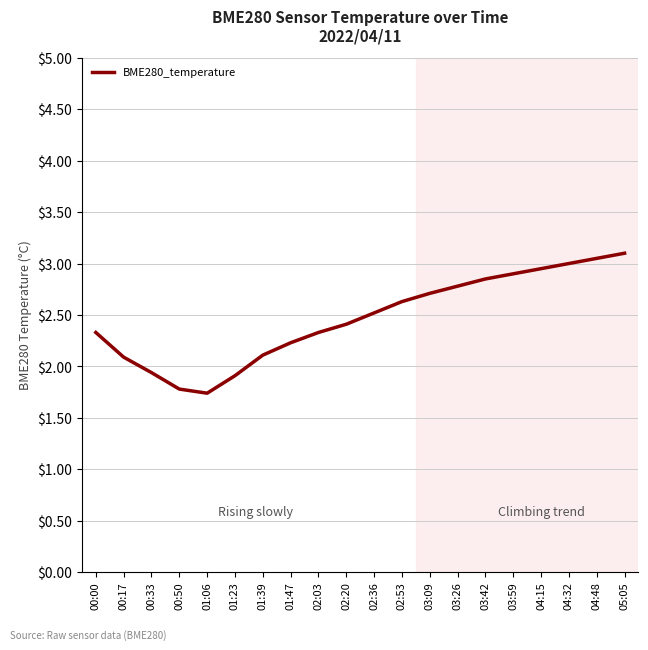

Is it true that the value at 04:32 is 1.6?

False